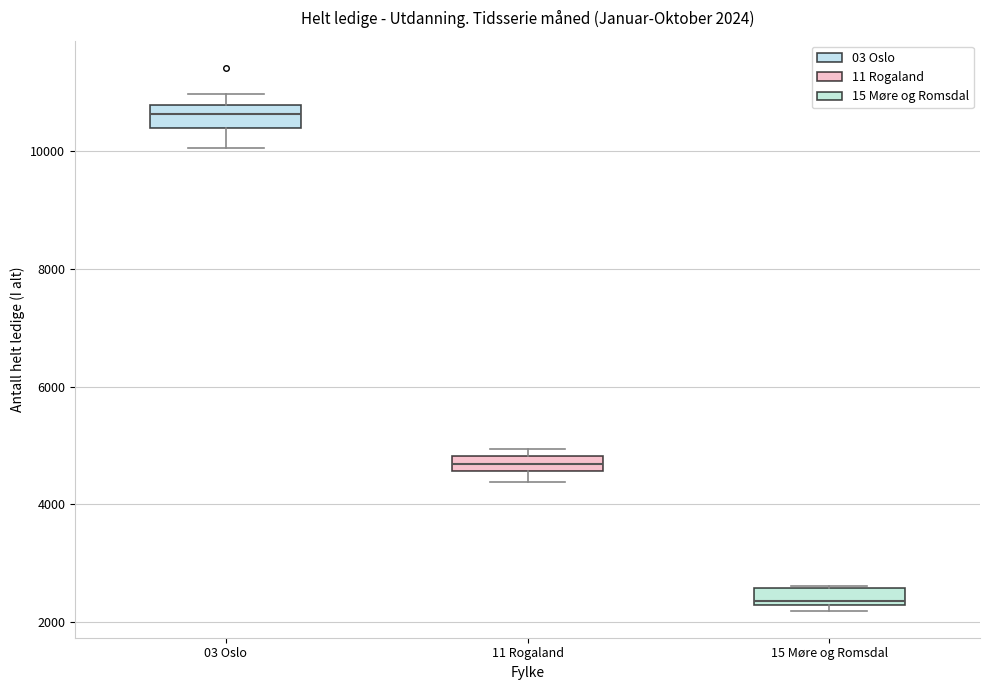

Which box has the highest median line?

03 Oslo